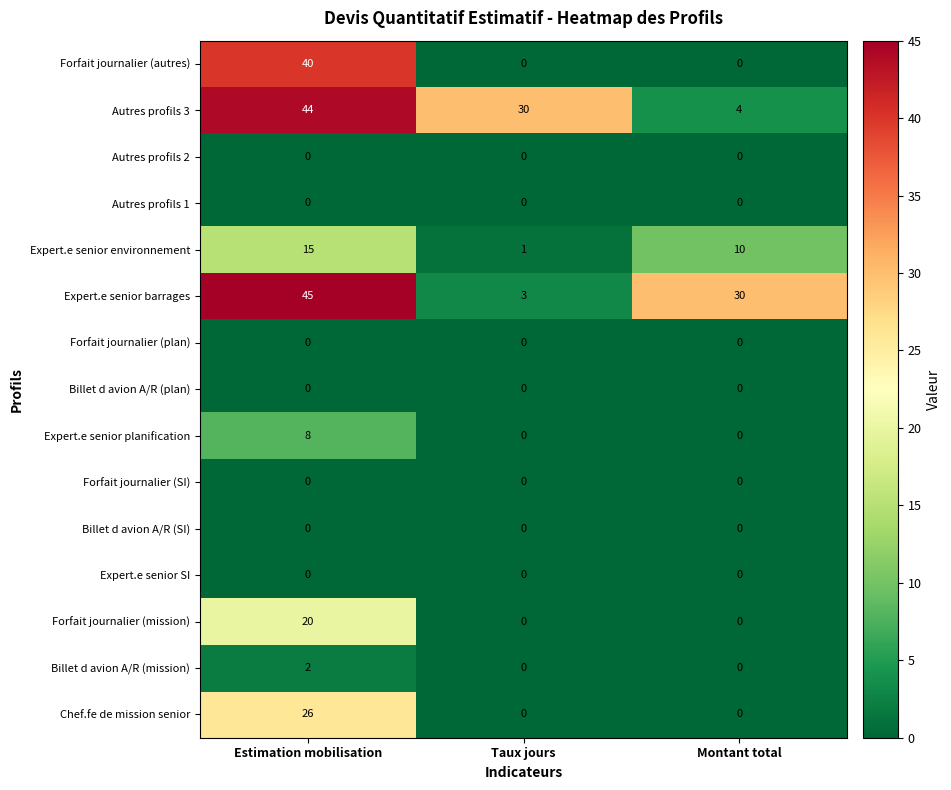

The Autres profils 3 series shows 15 at Estimation mobilisation. True or false?

False